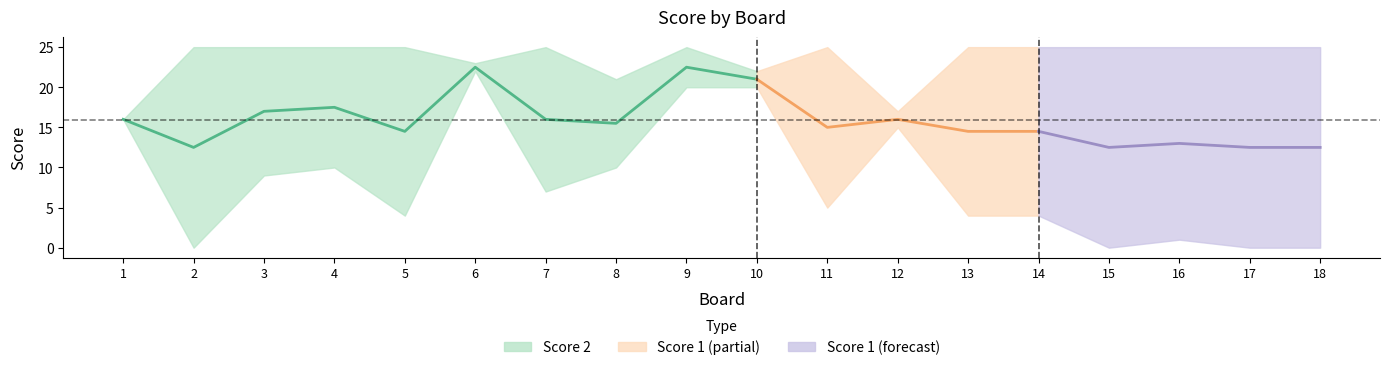

True or false: the data has more than 2 interior local peaks.

True